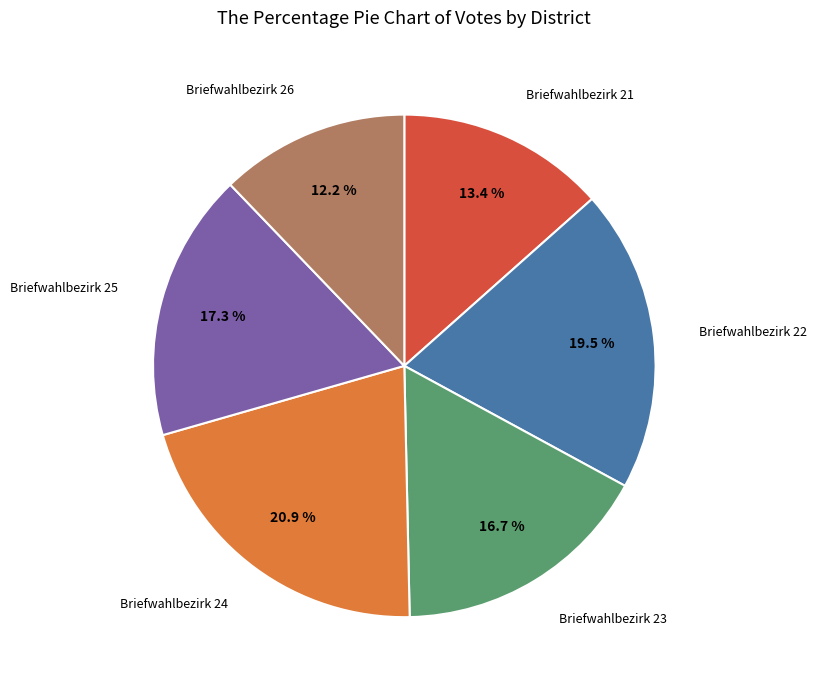

Does any single category account for the majority?

No